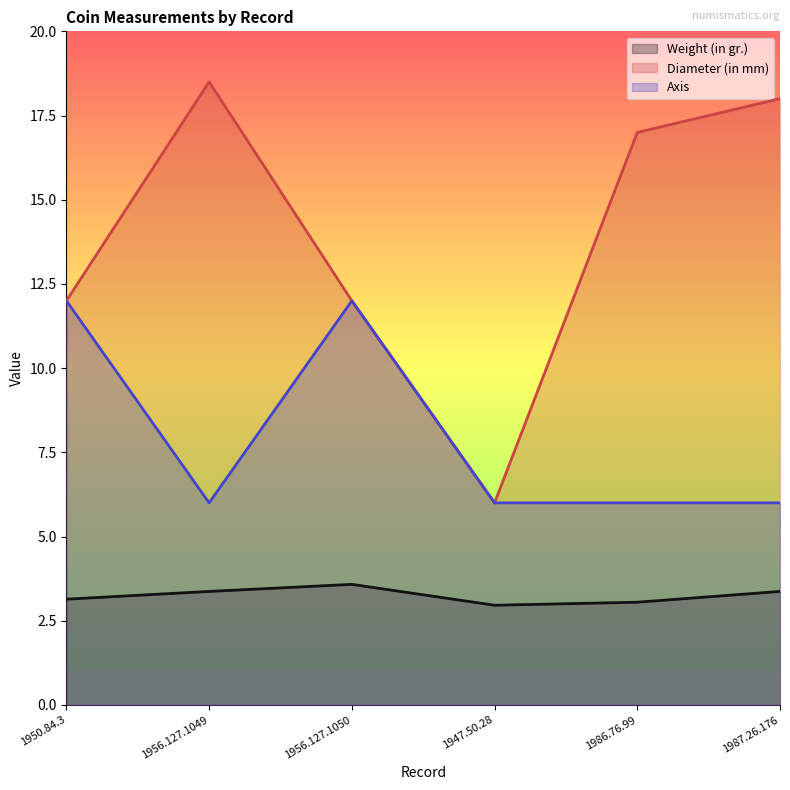

True or false: Axis and Diameter (in mm) intersect in this chart.

False